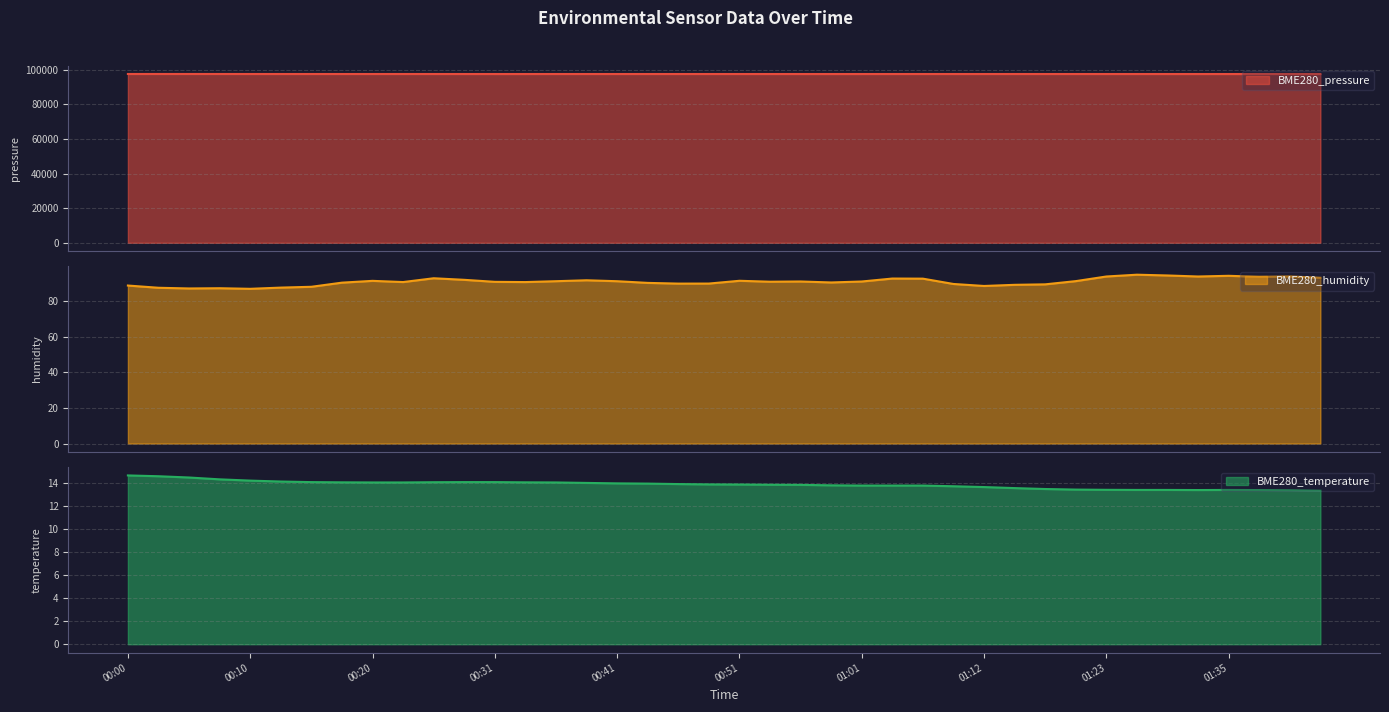

What is the sum of the BME280_temperature values at 01:12 and 00:58?

27.5